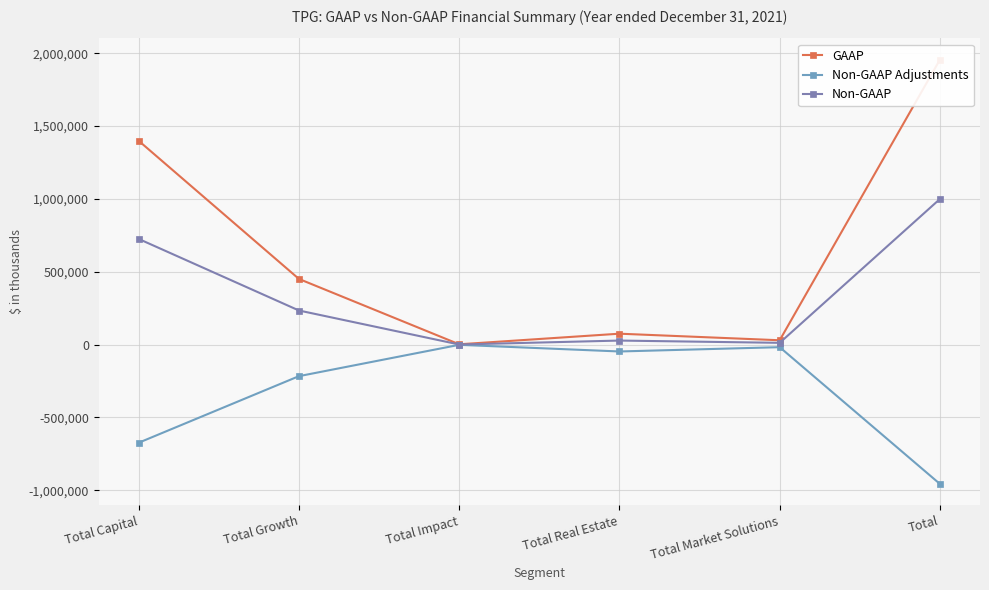

What is the difference between the Non-GAAP values at Total Growth and Total Capital?

491146